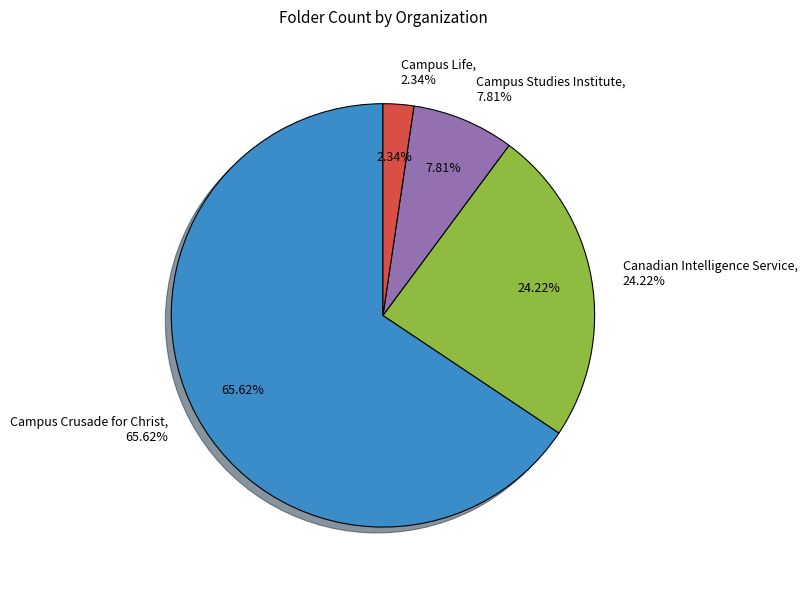

To the nearest percent, what is the difference between the largest and smallest slice percentages?

63%